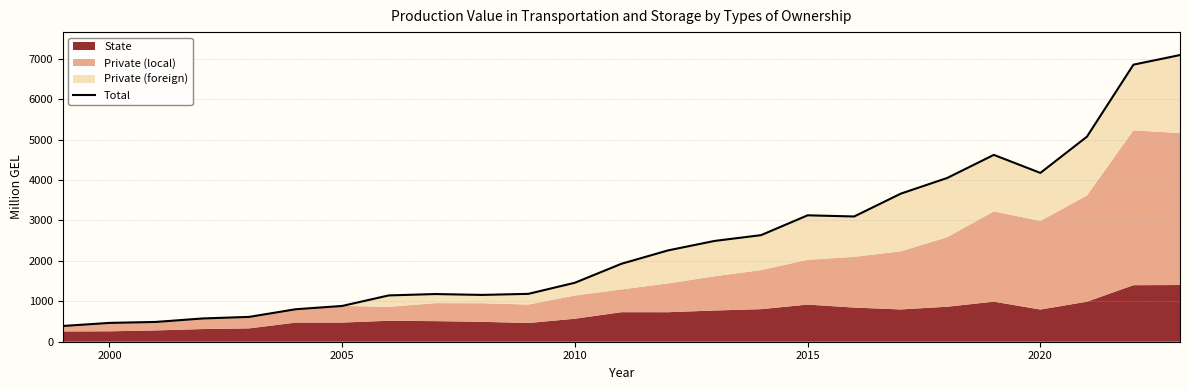

How many points are higher than both their immediate neighbors (excluding endpoints)?

3